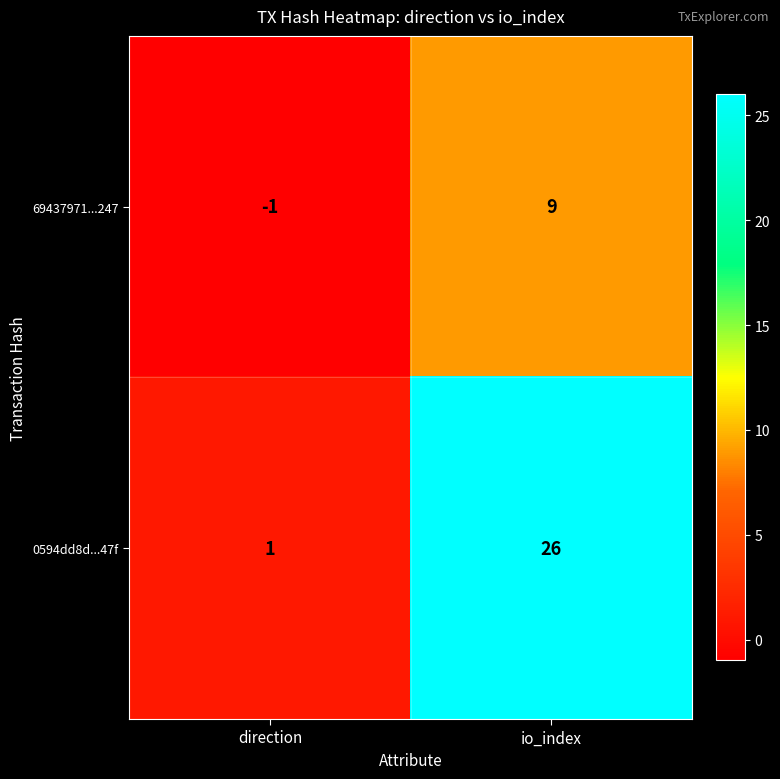

Count the number of categories in the chart.

2